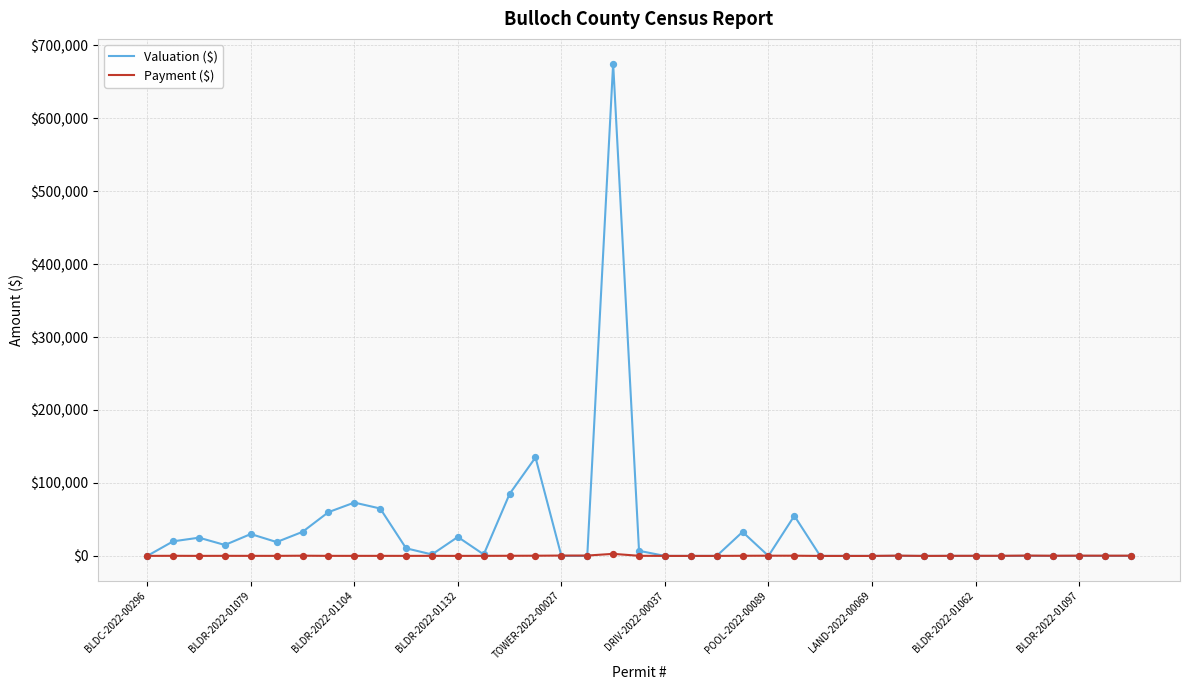

How many lines are shown in the chart?

2